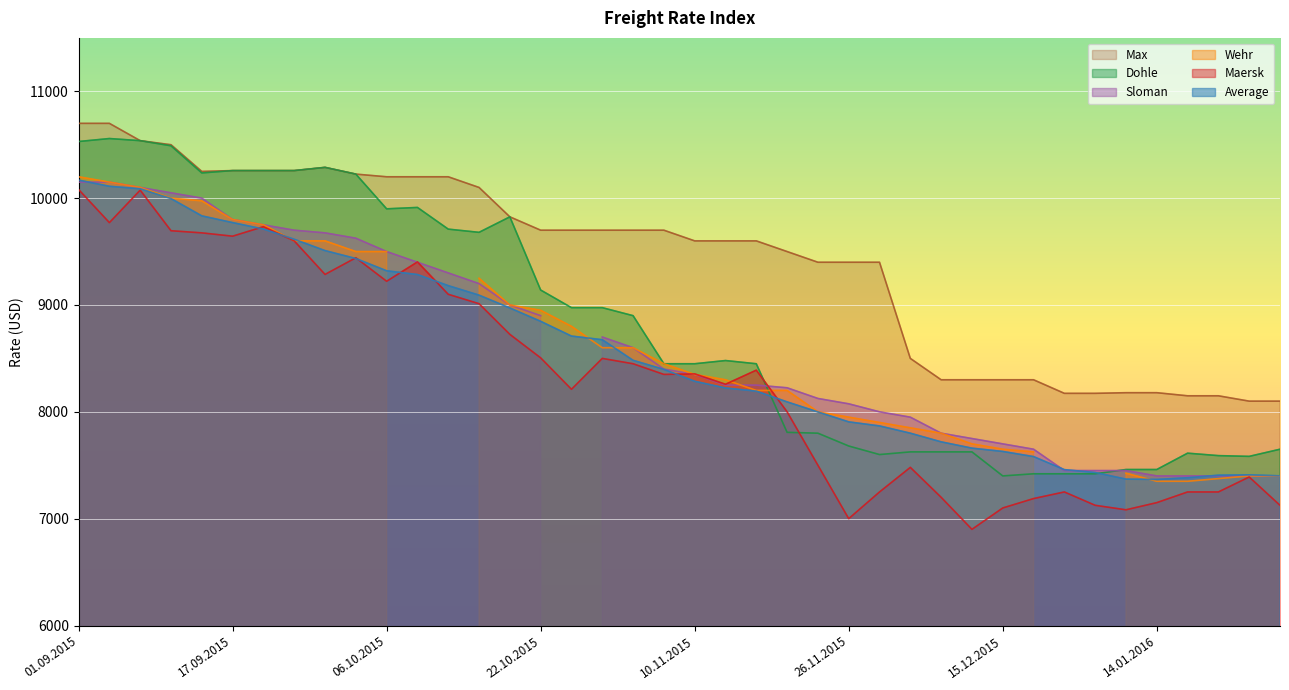

What is the maximum value for Average?

10169